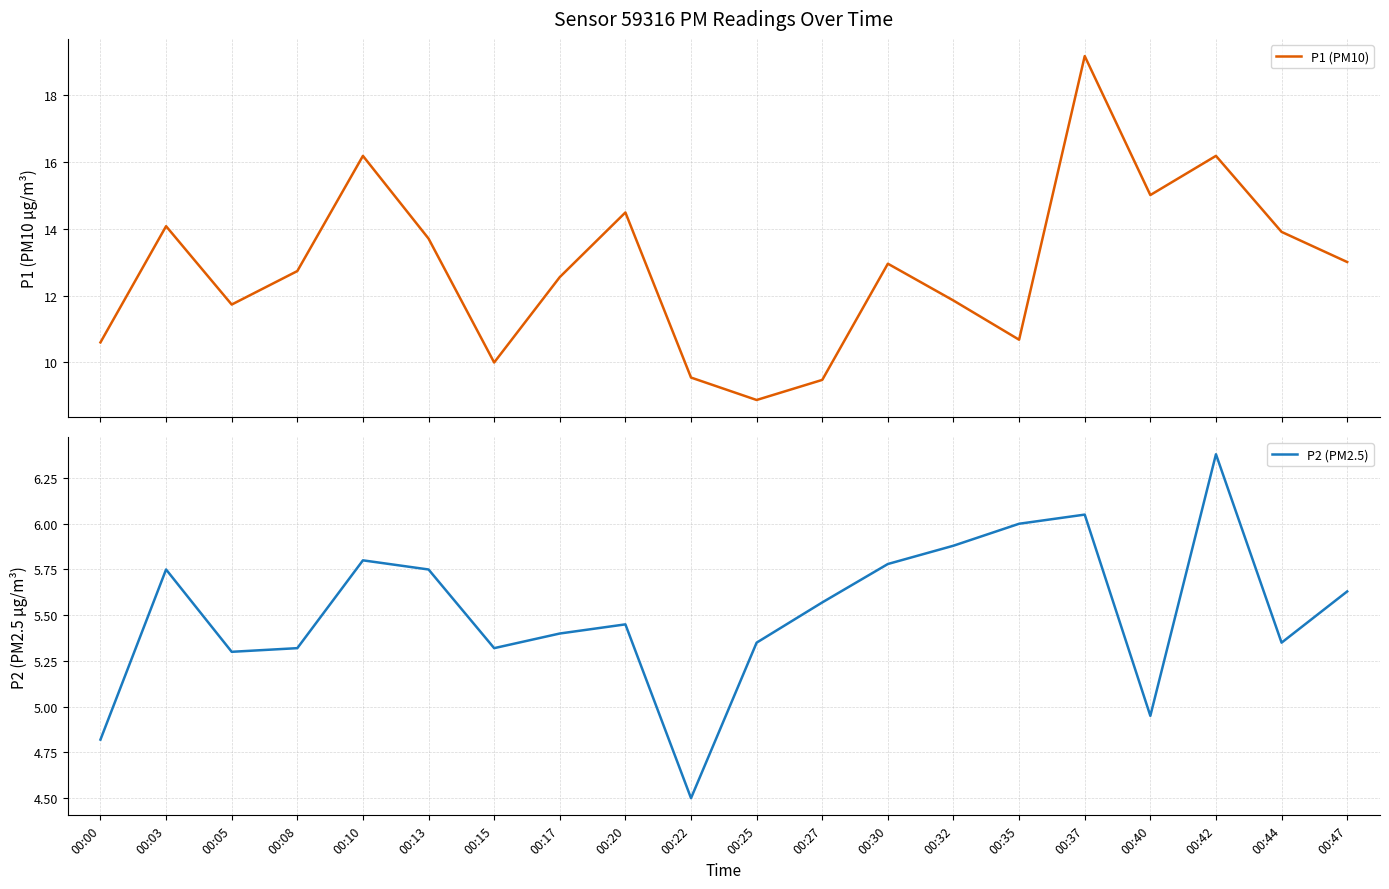

What is the maximum value for P2 (PM2.5)?

6.4